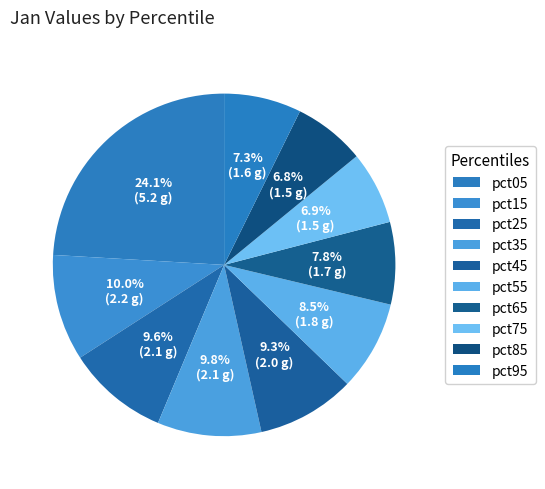

Count the number of slices in the pie.

10